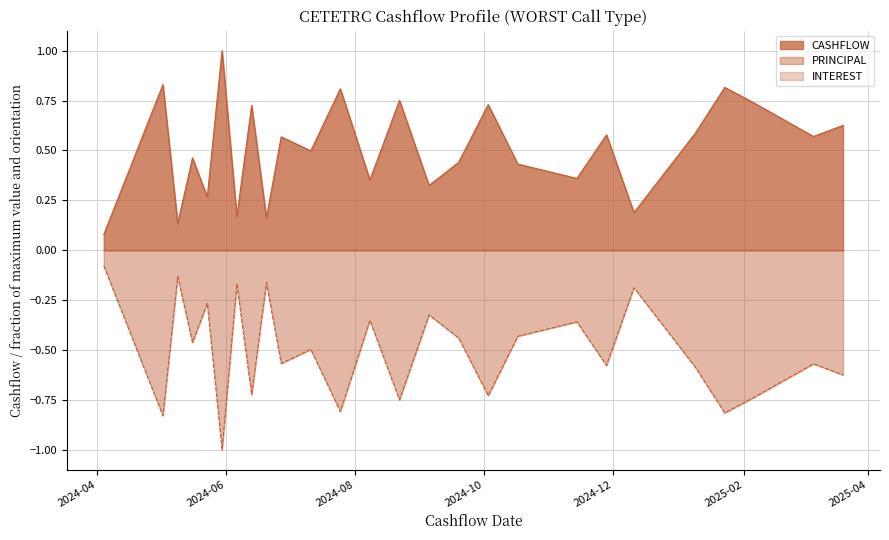

Which series has the largest total across all categories?

CASHFLOW